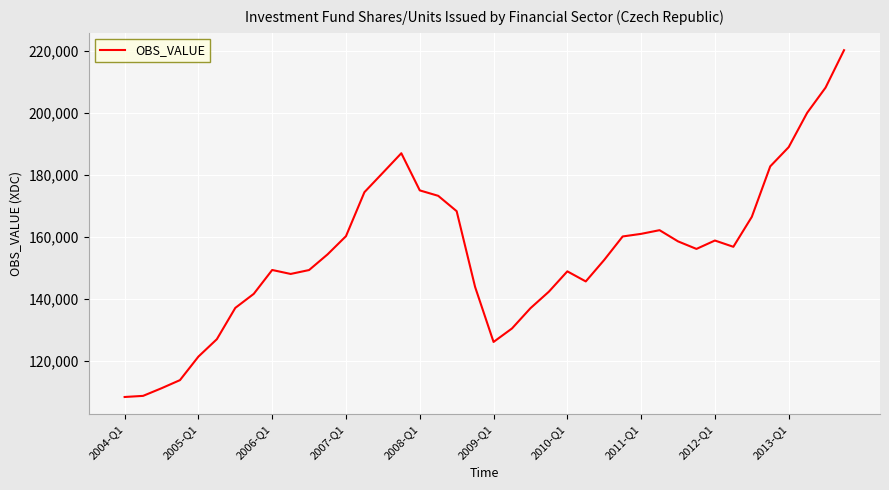

What is the average value?

154962